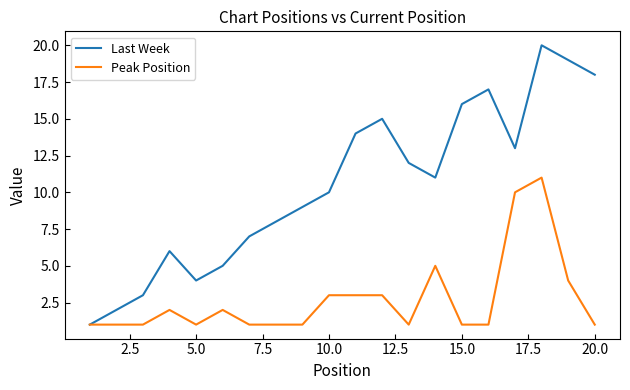

Which series has the widest spread of values?

Last Week